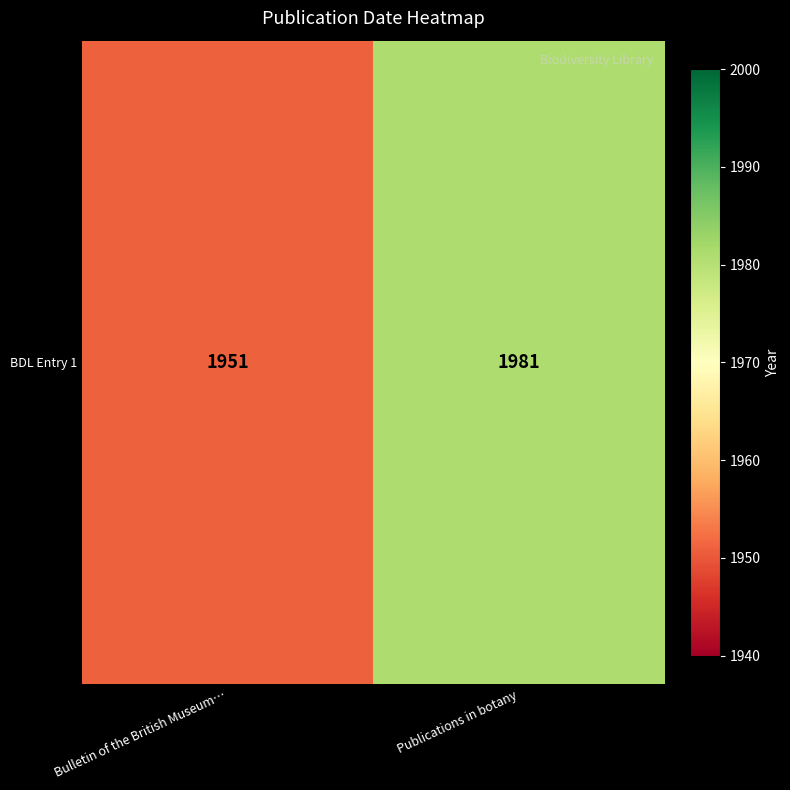

What is the difference between the values at Bulletin of the British Museum… and Publications in botany?

30